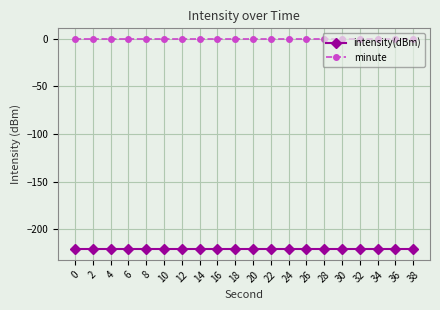

The intensity(dBm) series shows -221.0 at 10. True or false?

True